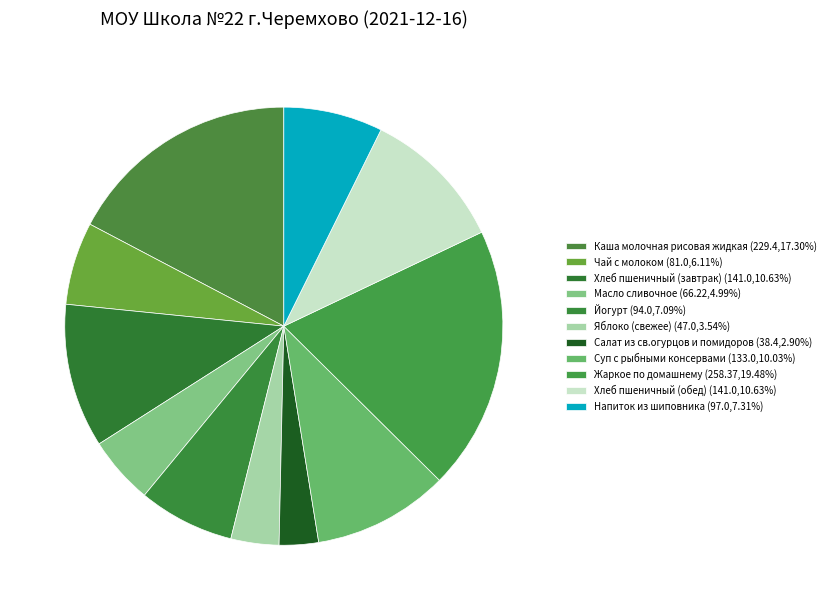

How many segments does this pie chart have?

11